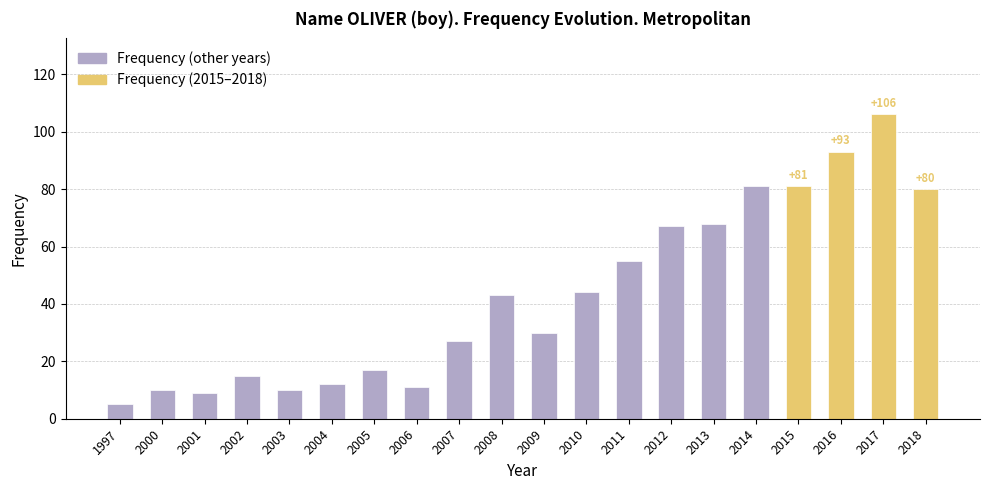

What is the difference between the maximum and minimum values?

101